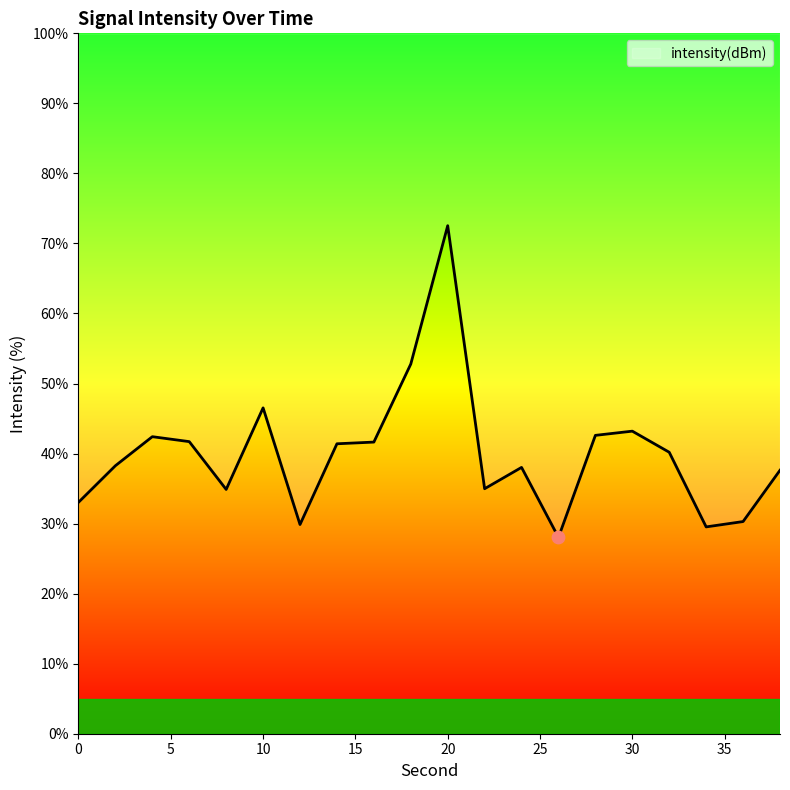

What is the ratio of the value at 38 to the value at 0?

1.1